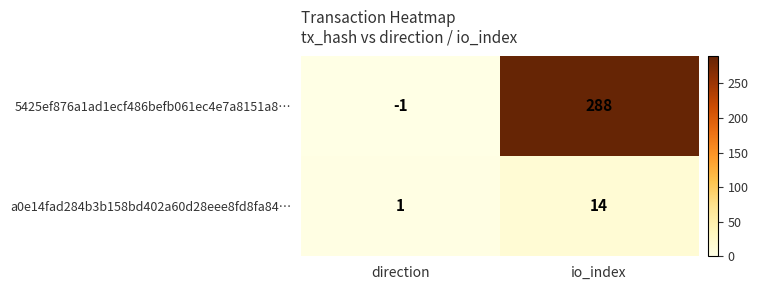

At which category is the sum across all series the highest?

io_index